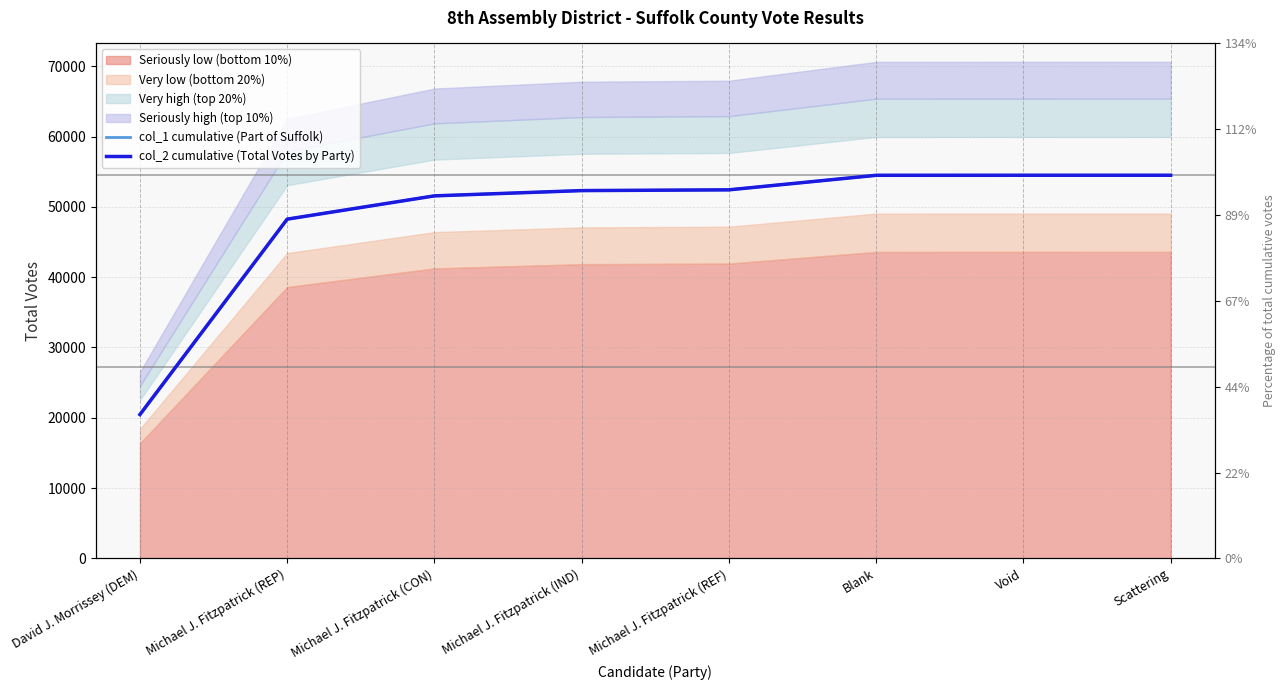

True or false: col_1 cumulative (Part of Suffolk) and col_2 cumulative (Total Votes by Party) intersect in this chart.

False